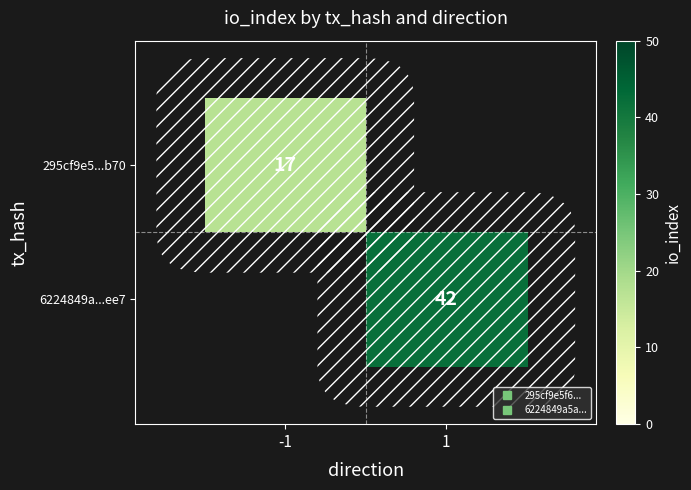

What value does the 295cf9e5...b70 series have at -1?

17.0